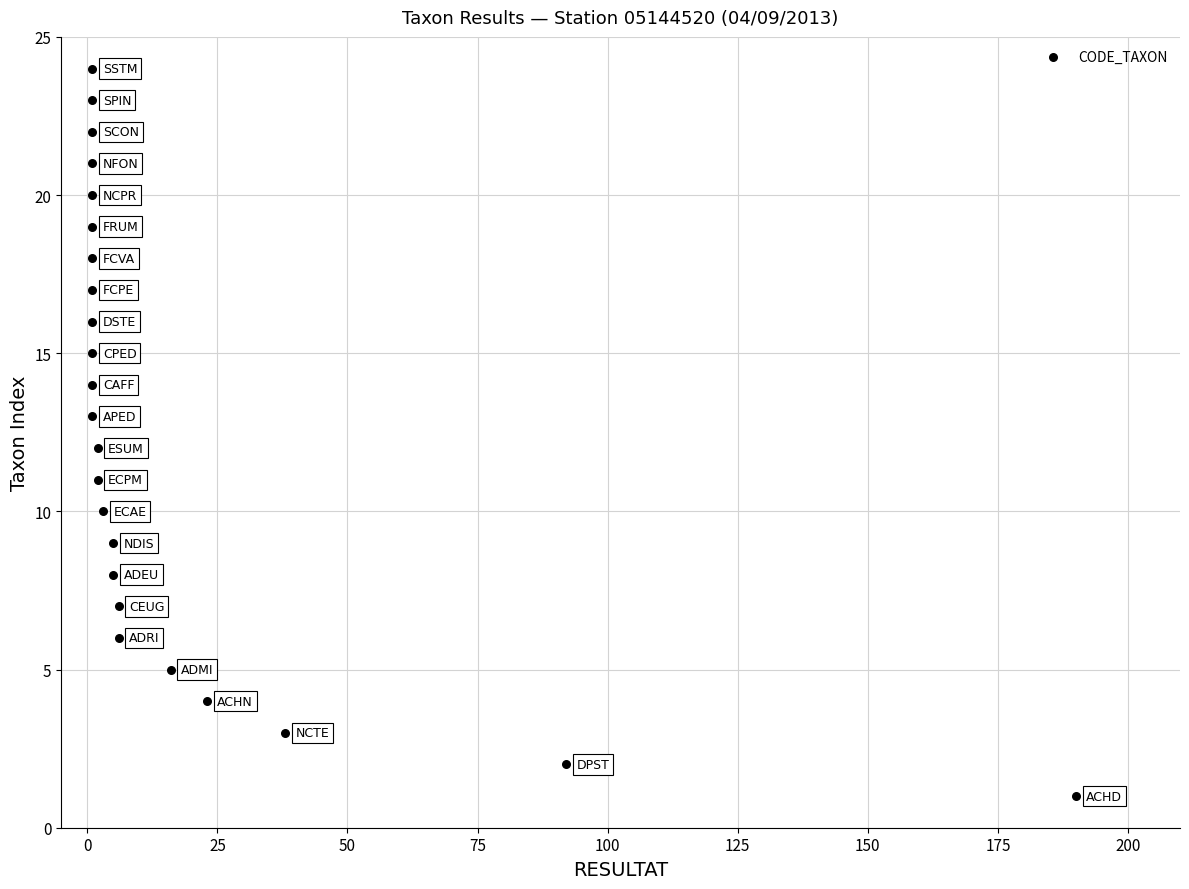

What is the range of X values (max minus min)?

189